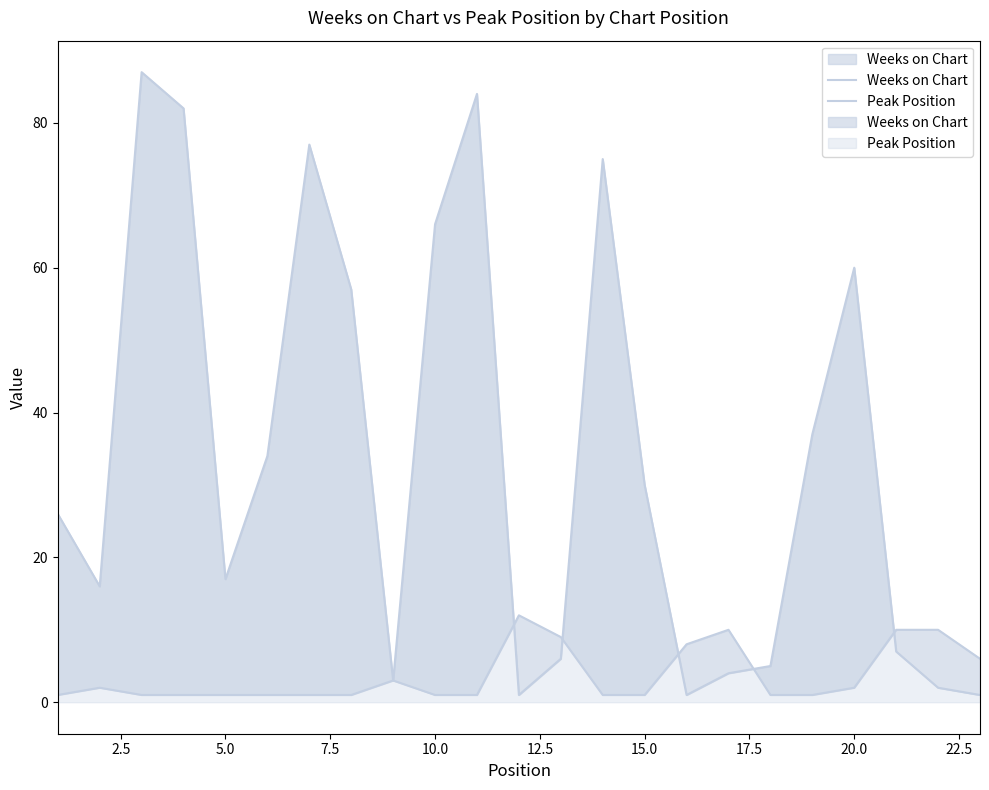

Reading right to left, what are all the values shown in this chart?

Weeks on Chart: 1	2	7	60	37	5	4	1	30	75	6	1	84	66	3	57	77	34	17	82	87	16	26
Peak Position: 6	10	10	2	1	1	10	8	1	1	9	12	1	1	3	1	1	1	1	1	1	2	1